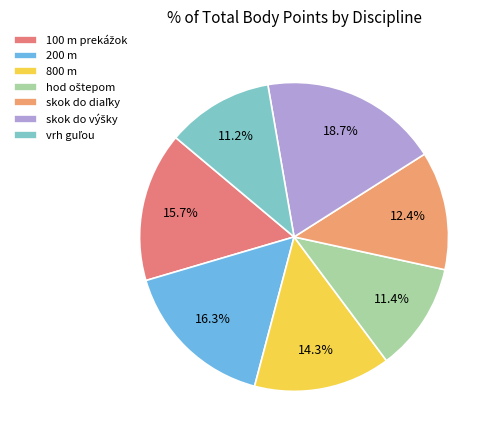

Does 100 m prekážok represent more than half of the total?

No